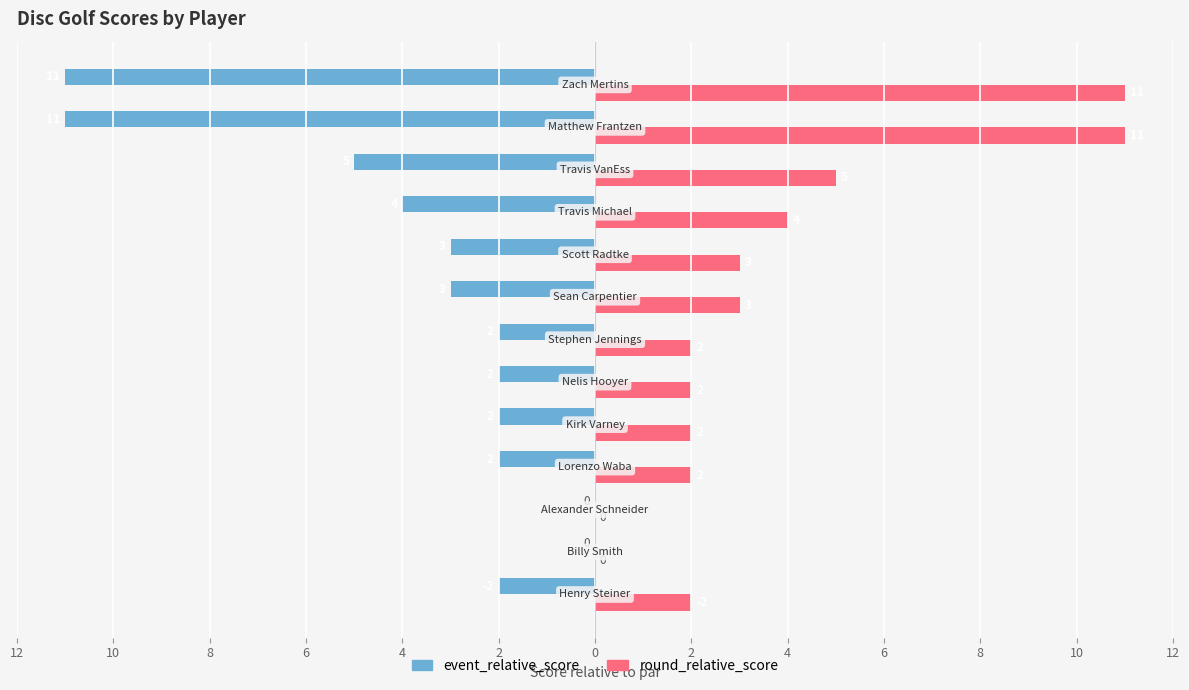

What is the smallest value displayed?

-11